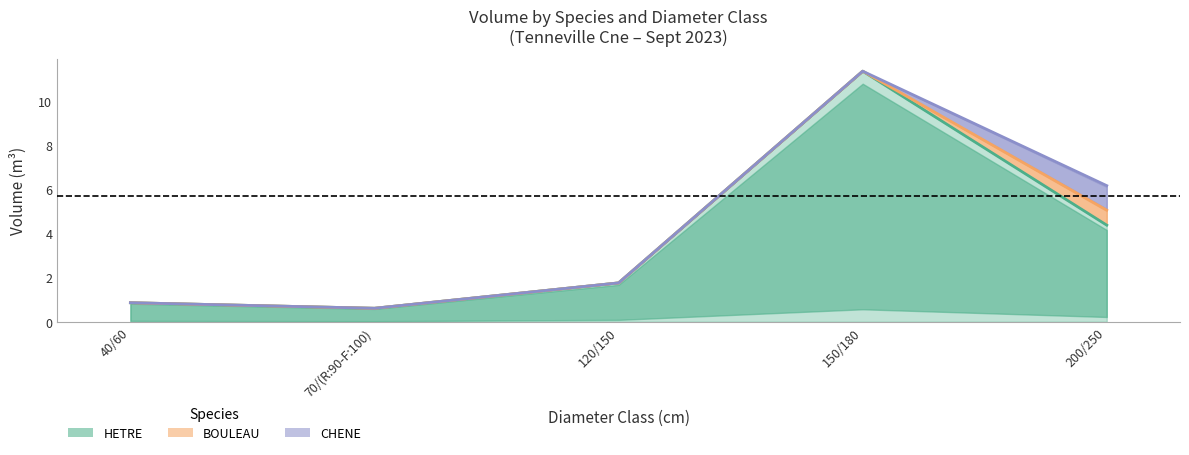

What is the minimum value for CHENE?

0.6